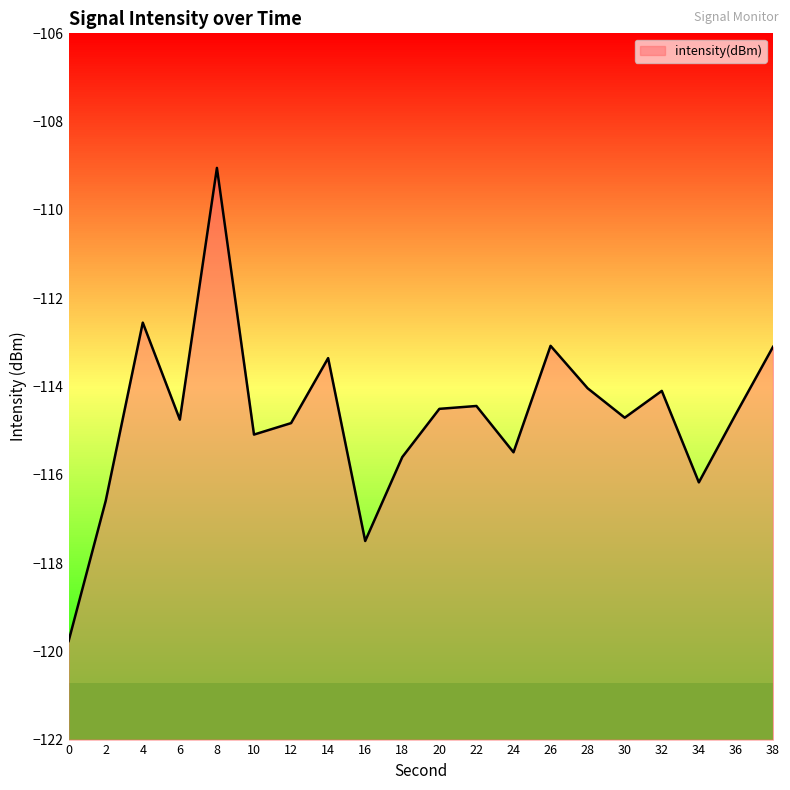

What is the smallest value displayed?

-119.8